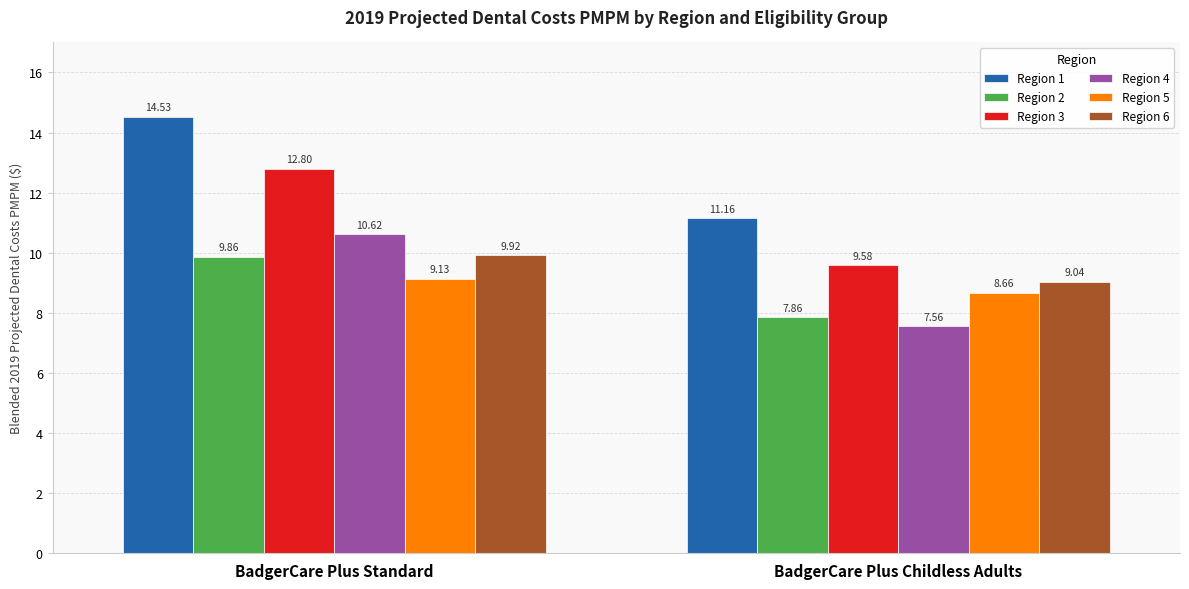

What is the label of the 2nd bar from the left?

BadgerCare Plus Childless Adults